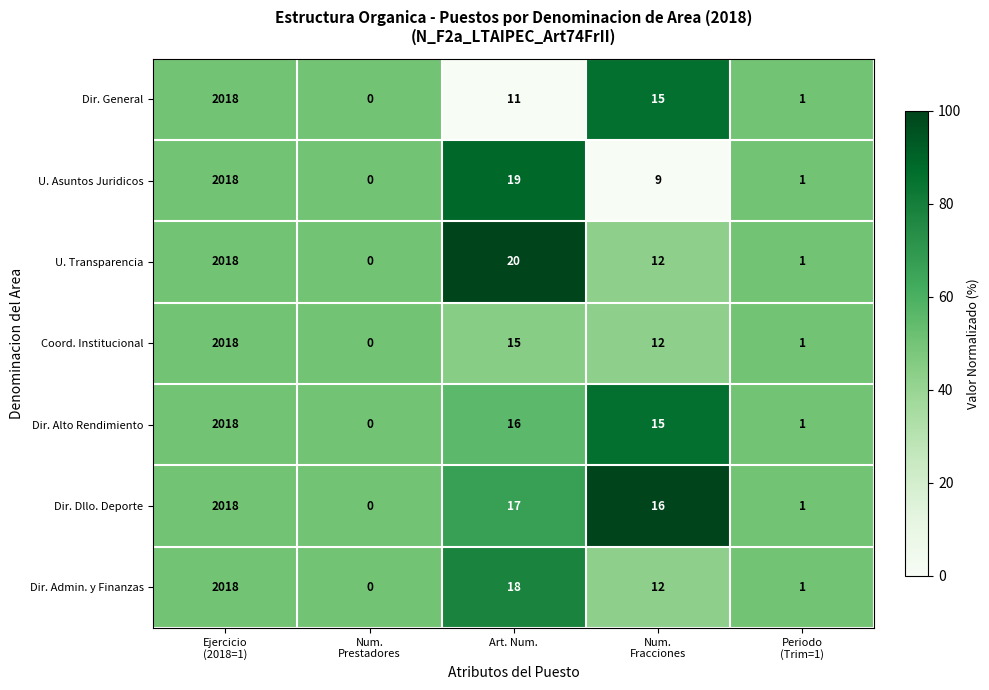

What is the sum of all Coord. Institucional values?

2046